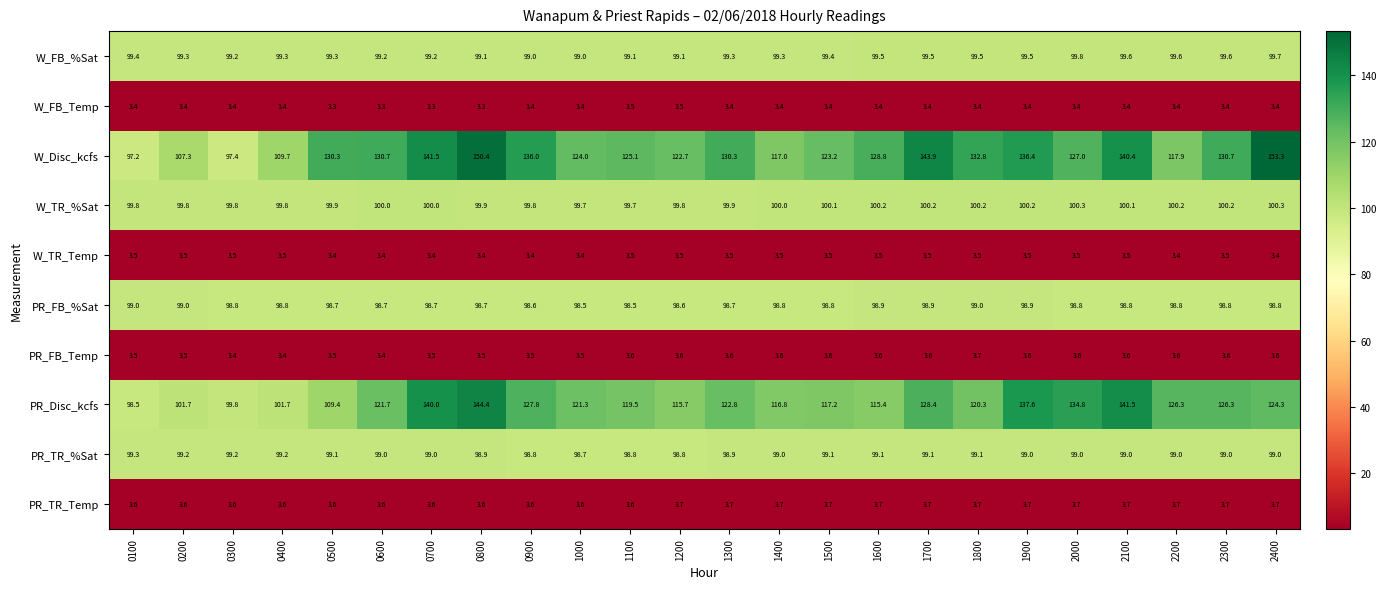

Between 1300 and 1600, which series saw the biggest shift?

PR_Disc_kcfs